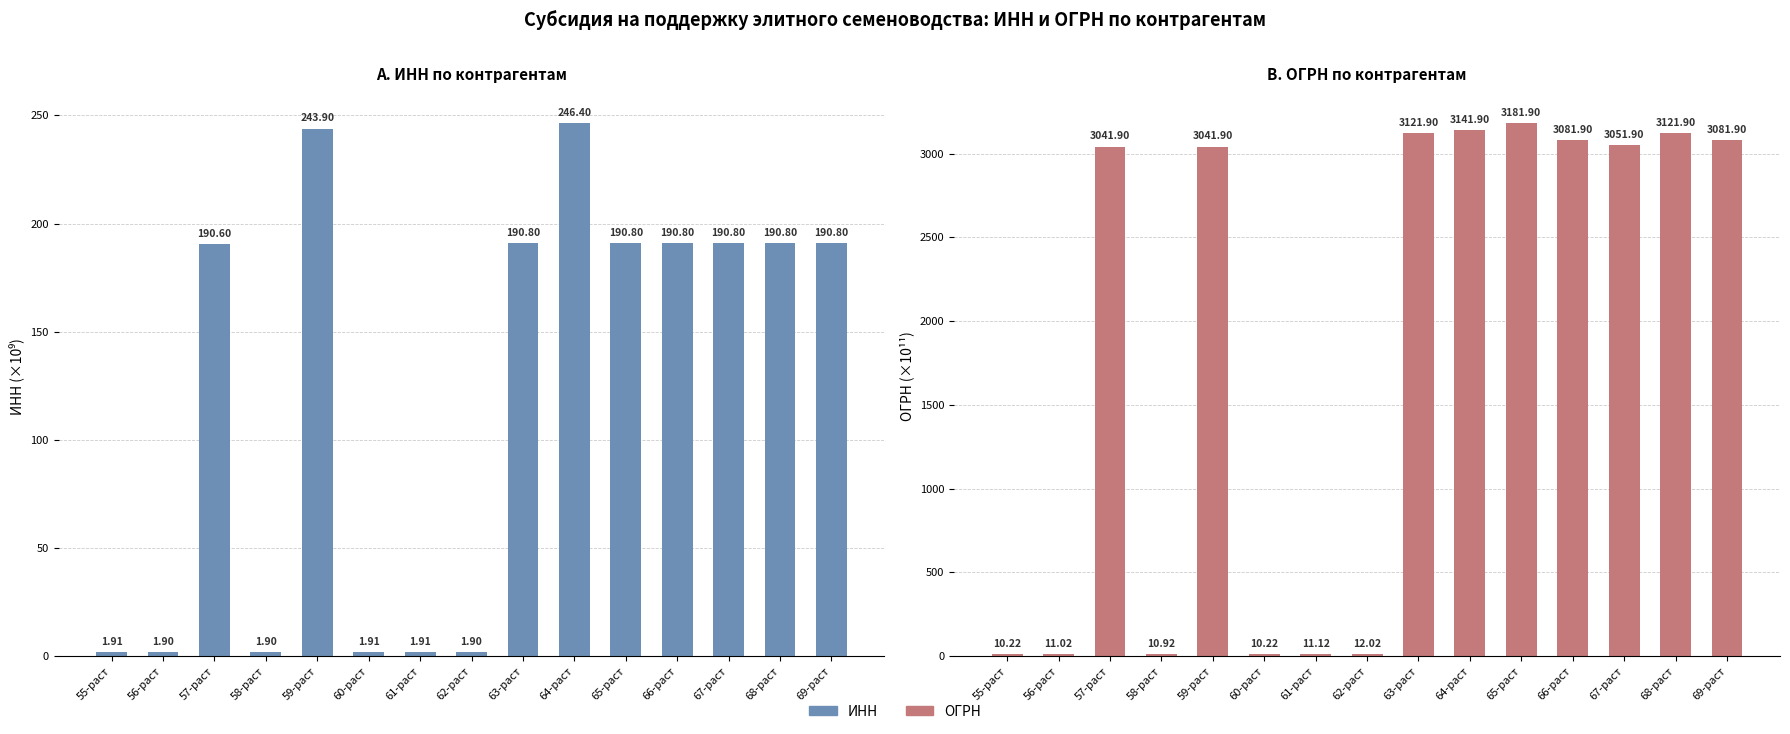

What is the difference between the second highest and minimum values in the ИНН series?

242.0